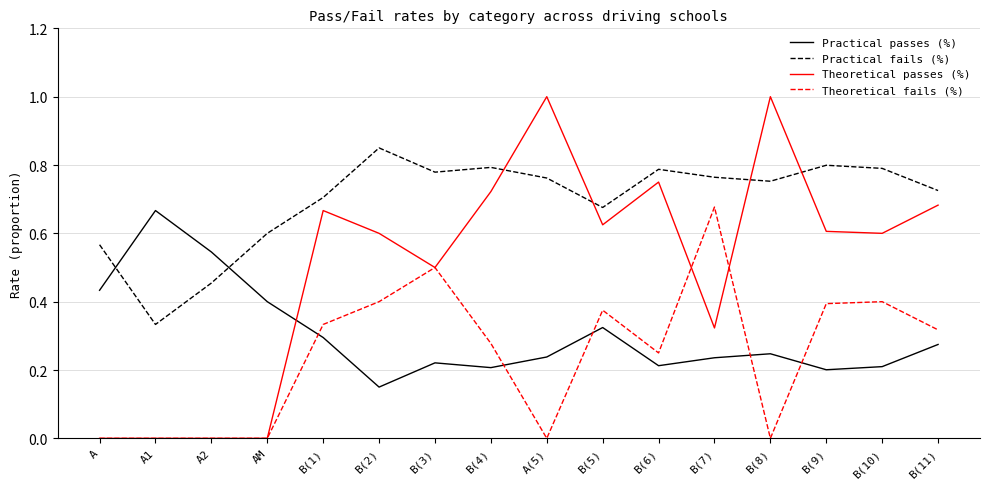

Is the value of Theoretical passes (%) at B(6) greater than the value of Practical passes (%) at B(3)?

Yes